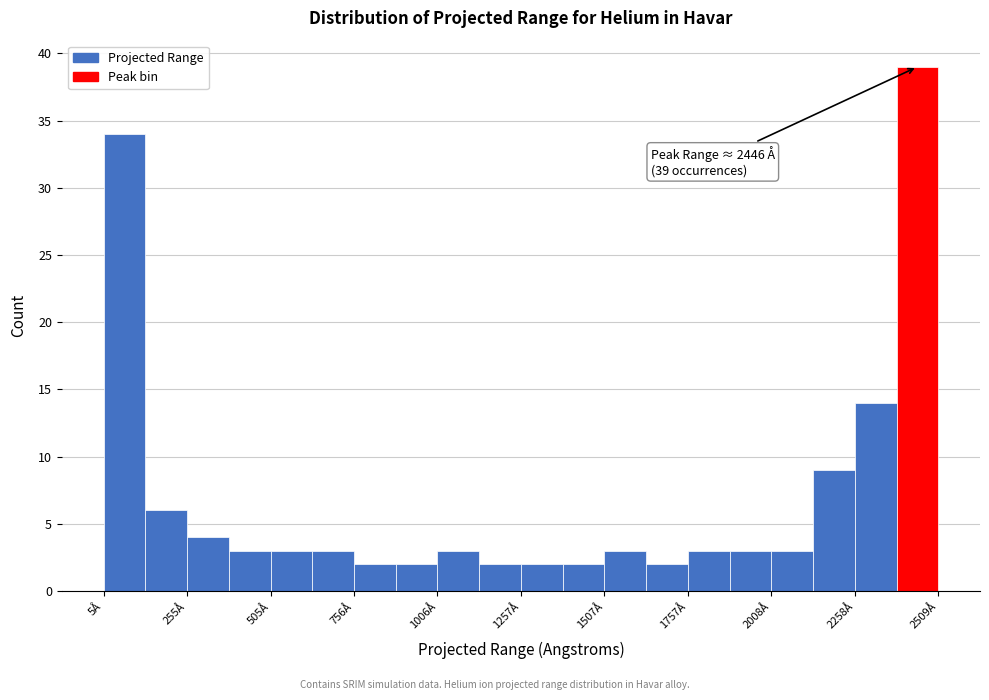

Around what value on the x-axis is the tallest bar? Give the approximate position of its centre, as read against the axis.

2450